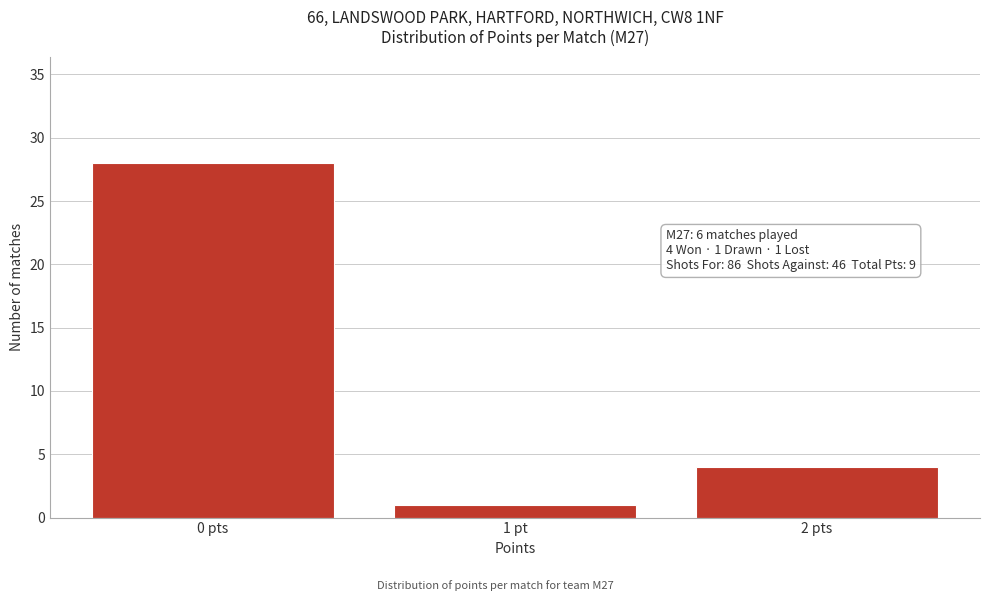

Reading left to right, what are all the values shown in this chart?

0 pts=28	1 pt=1	2 pts=4